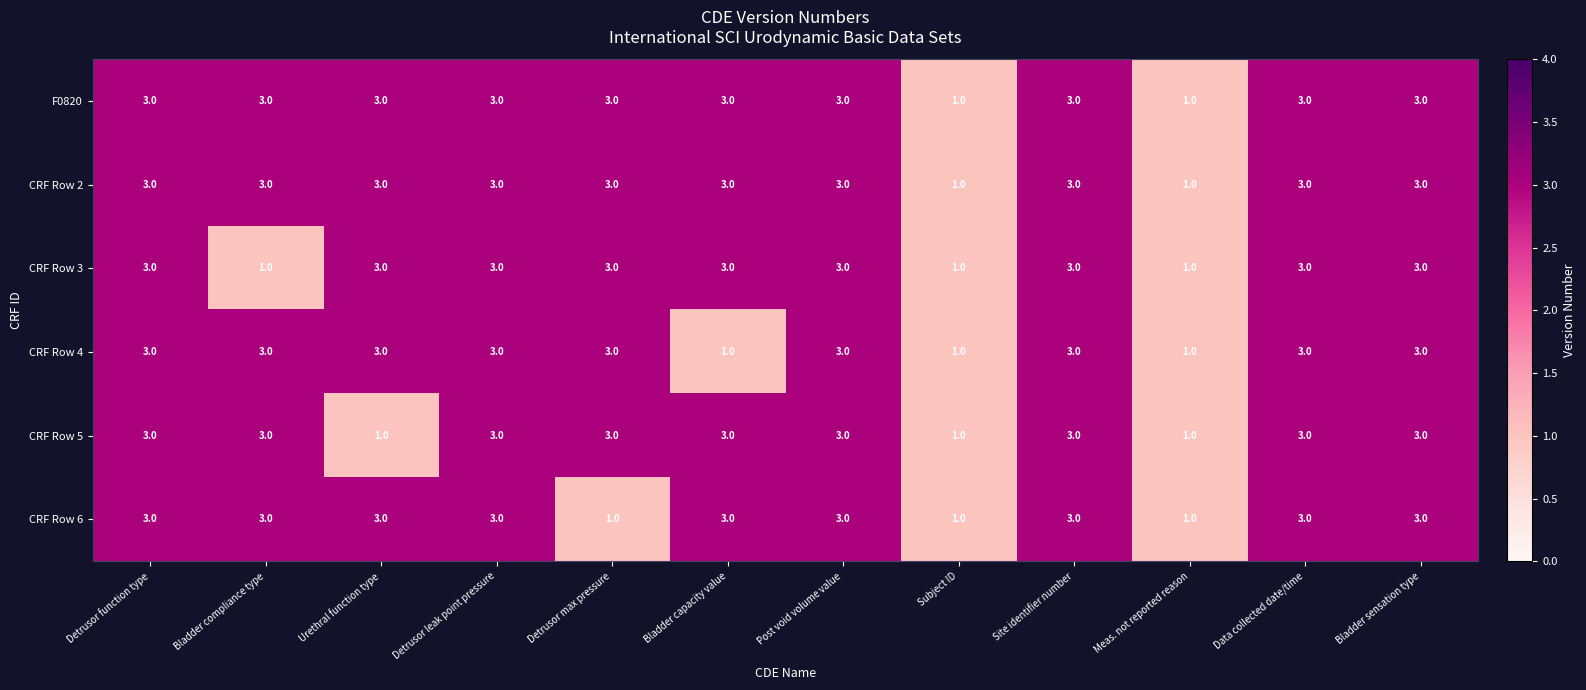

The value of CRF Row 2 at Detrusor max pressure is 1. True or false?

False